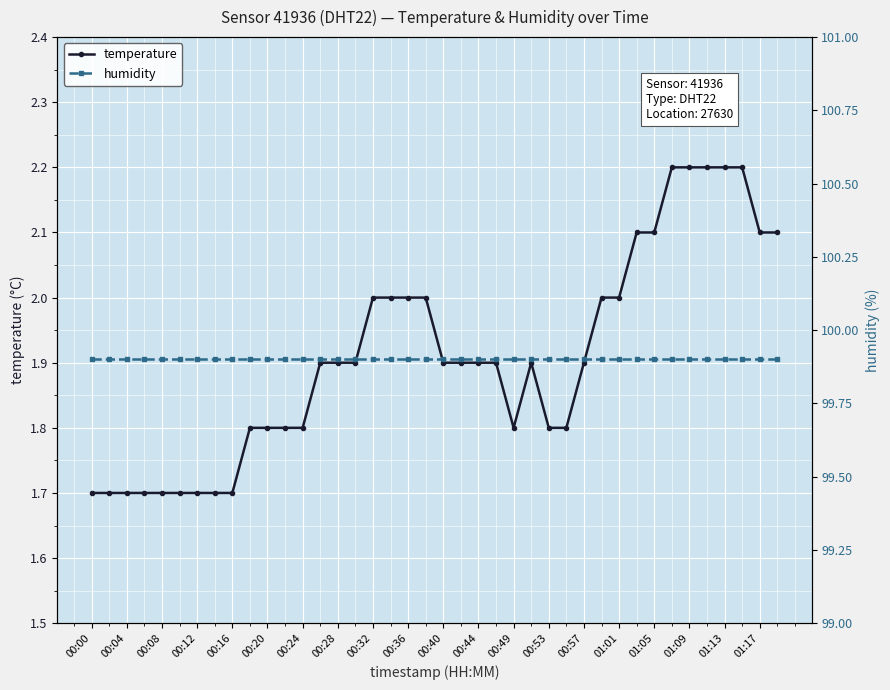

Rank the series by their average value, from highest to lowest.

humidity, temperature